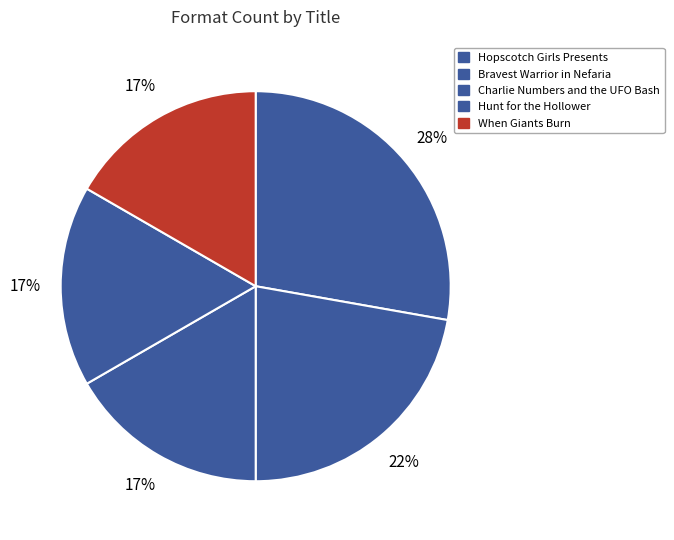

How many segments does this pie chart have?

5